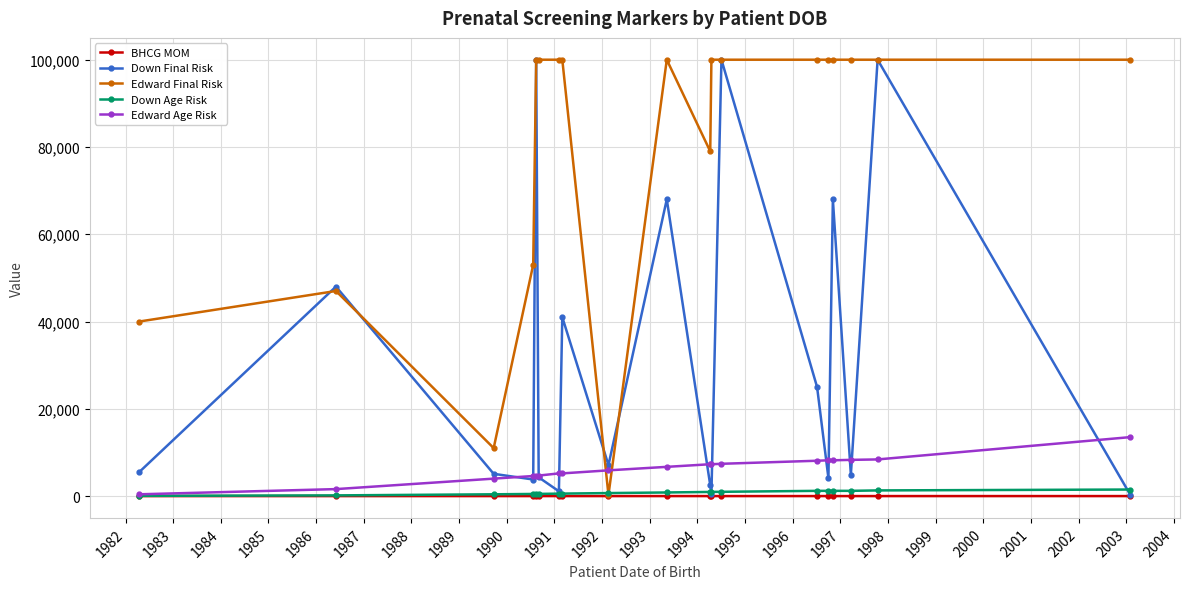

What is the highest value of the Down Final Risk series?

100000.0